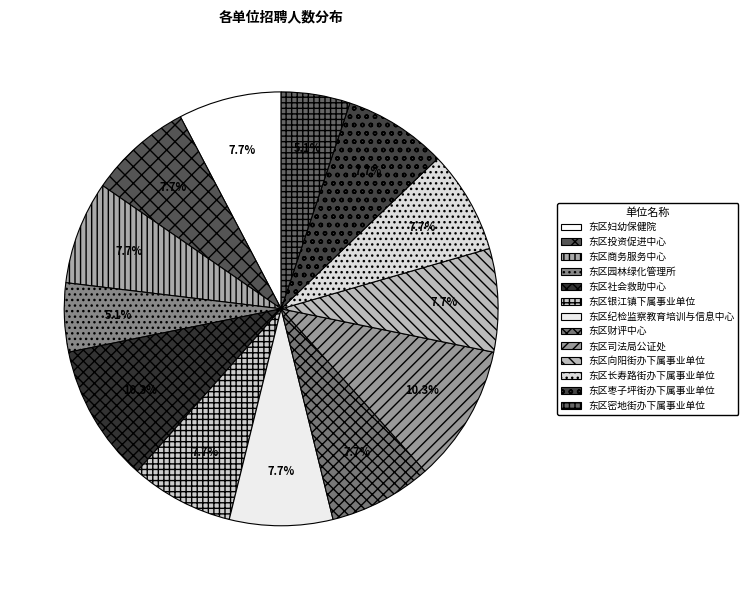

Count the number of slices in the pie.

13